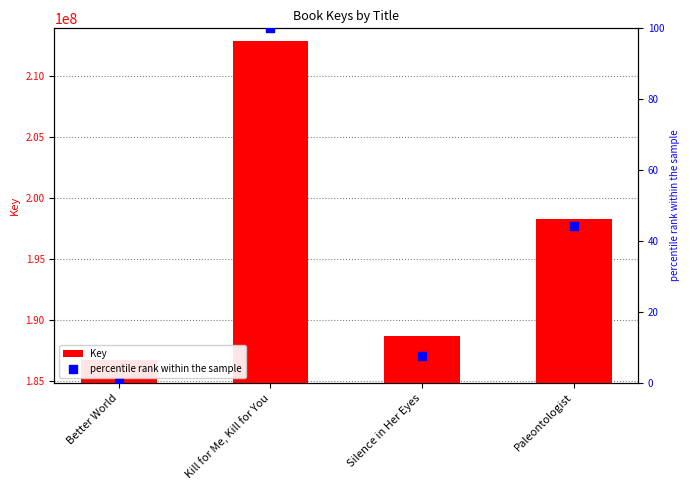

Which series reaches the minimum Y coordinate?

percentile rank within the sample